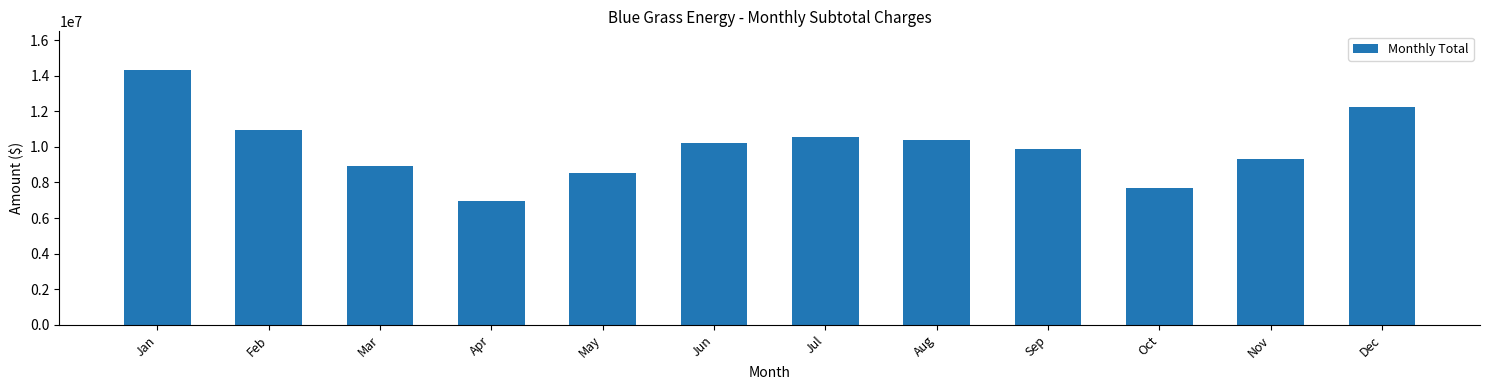

Reading right to left, what are all the values shown in this chart?

Dec=12231427	Nov=9322338	Oct=7669687	Sep=9869585	Aug=10358654	Jul=10562838	Jun=10226507	May=8506347	Apr=6929789	Mar=8903191	Feb=10966293	Jan=14339848